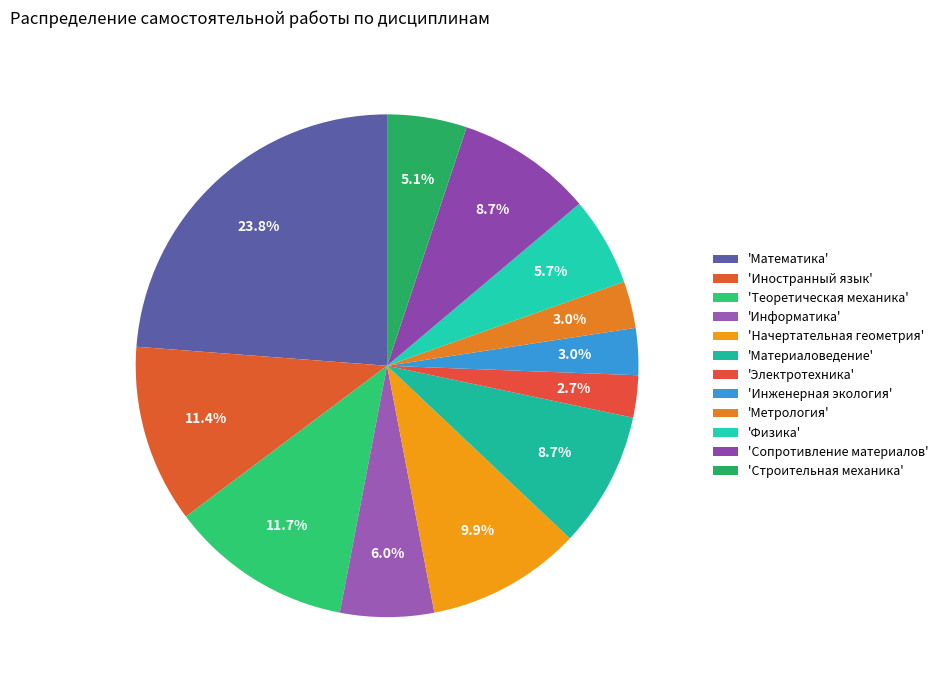

How many slices are in this pie chart?

12